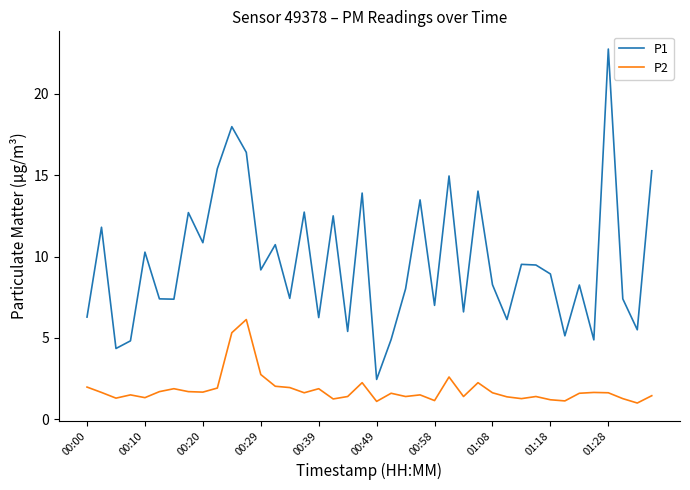

List the series in order of their peak value, highest first.

P1, P2